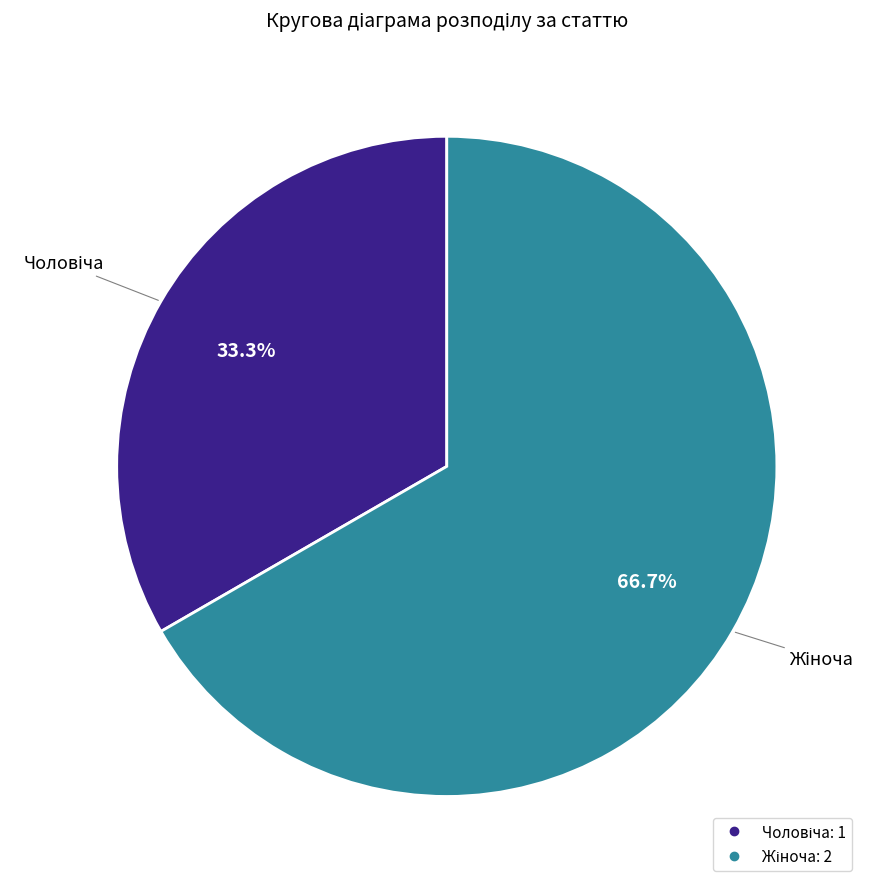

Is there any slice that represents more than half of the pie?

Yes